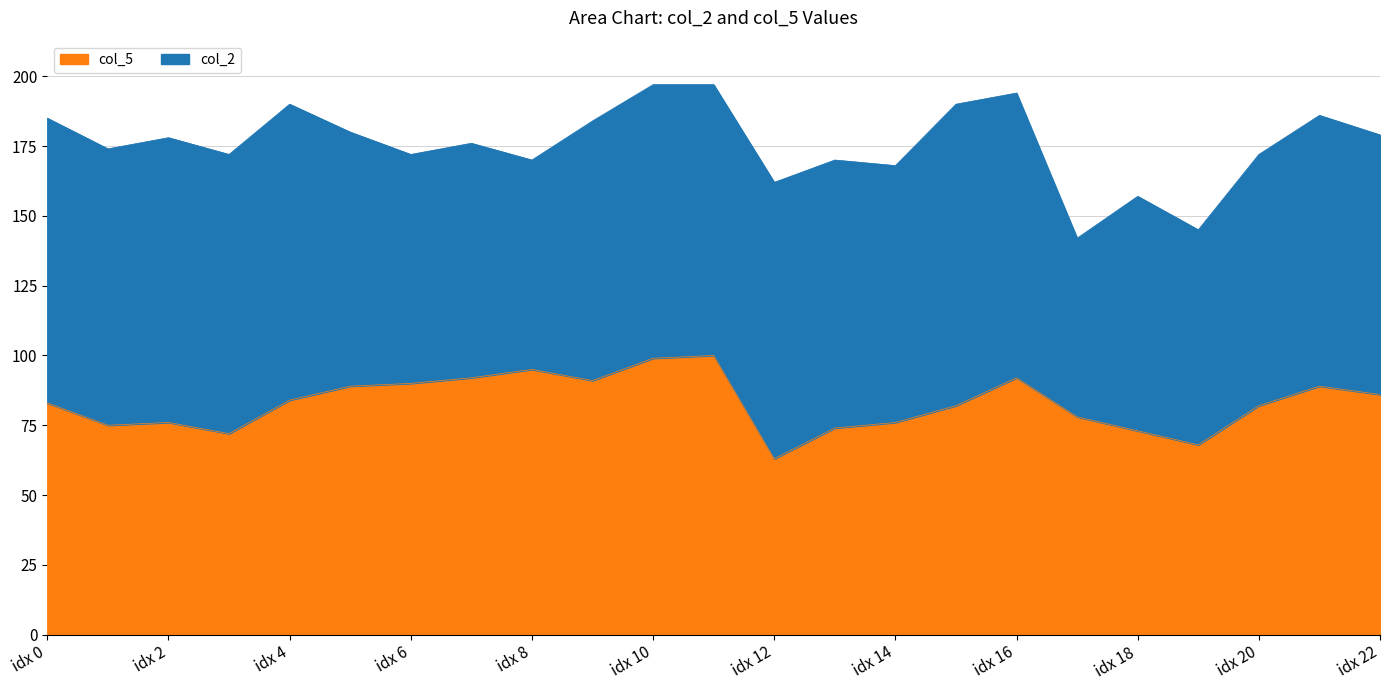

What is the total value across all series at idx 14?

168